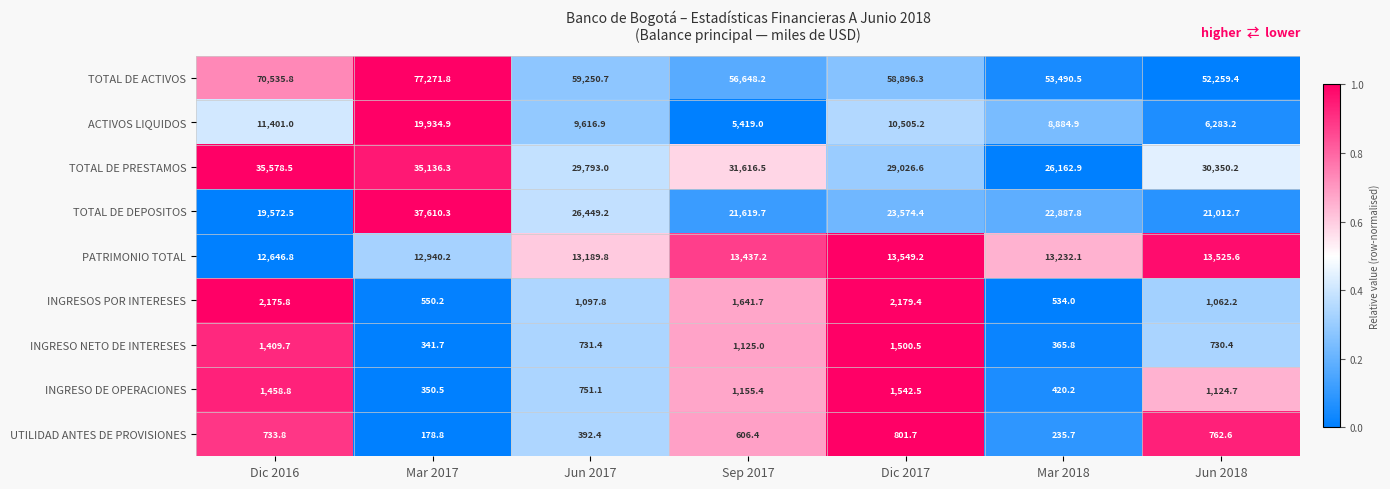

Which label corresponds to the largest value in the chart?

Mar 2017